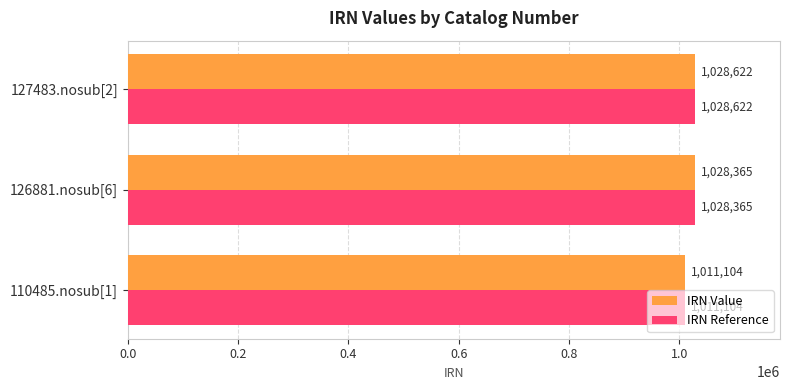

What is the total value across all series at 126881.nosub[6]?

2056730